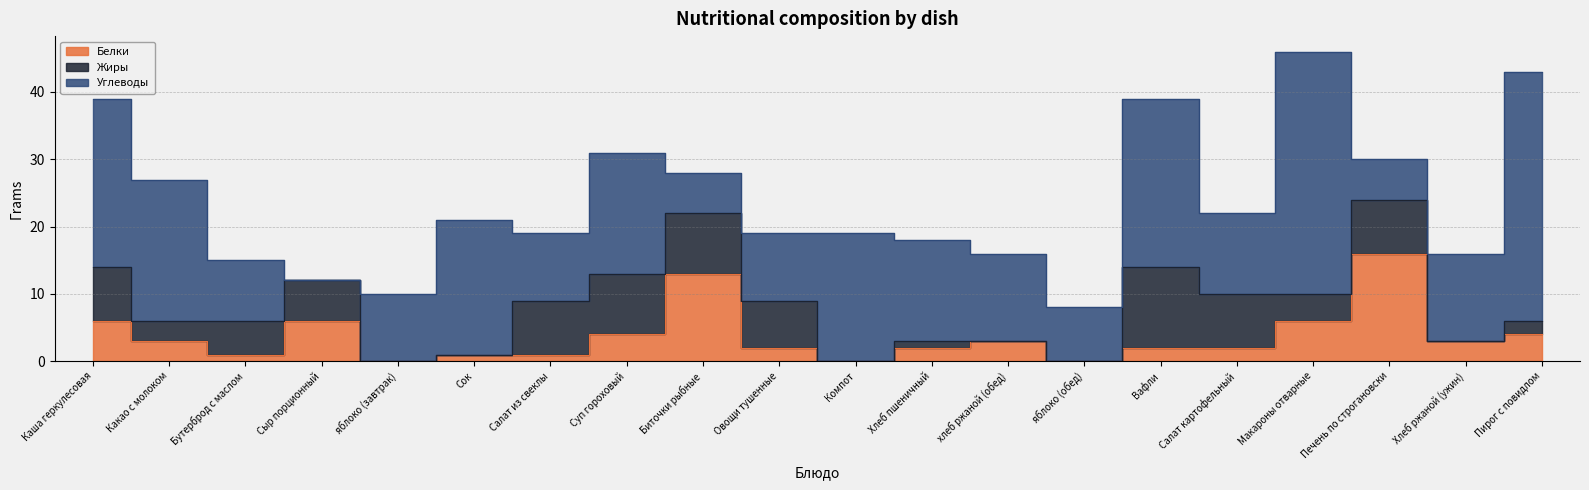

Between which two adjacent categories do Жиры and Белки first intersect?

Сок and Салат из свеклы